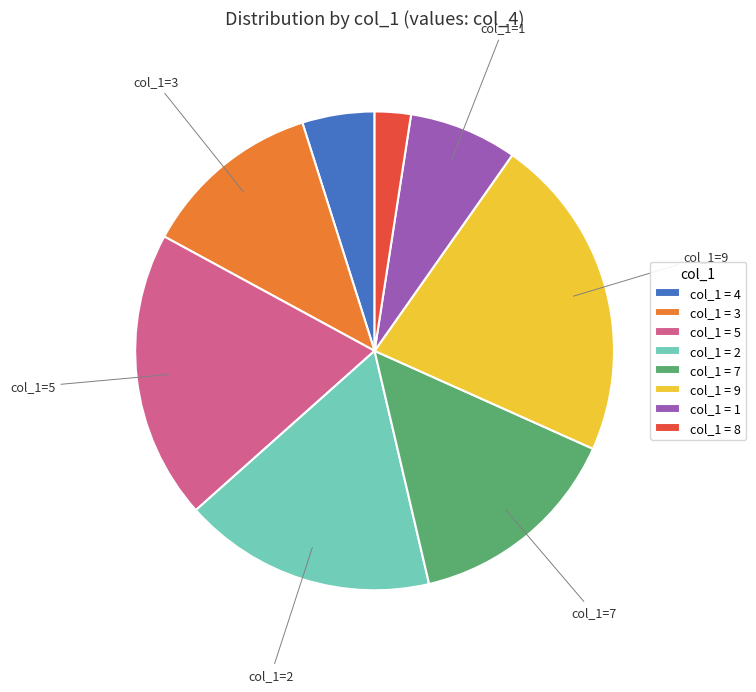

Is there any slice that represents more than half of the pie?

No